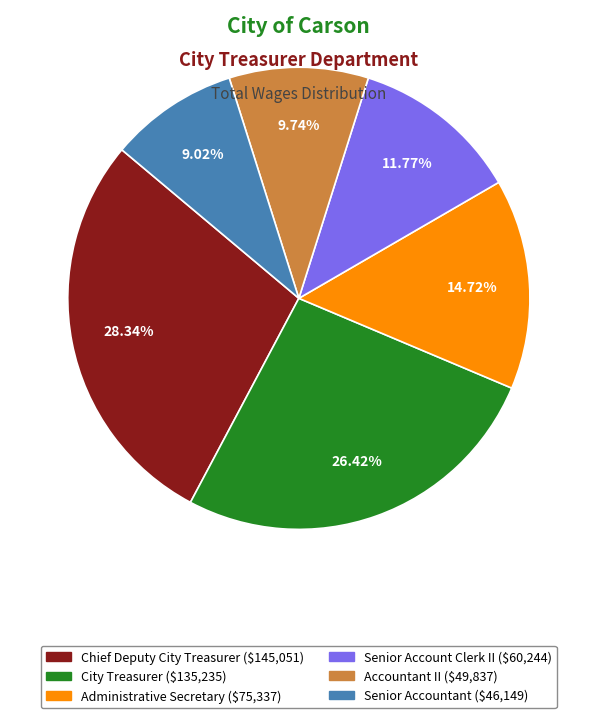

Is there a majority slice in this chart?

No